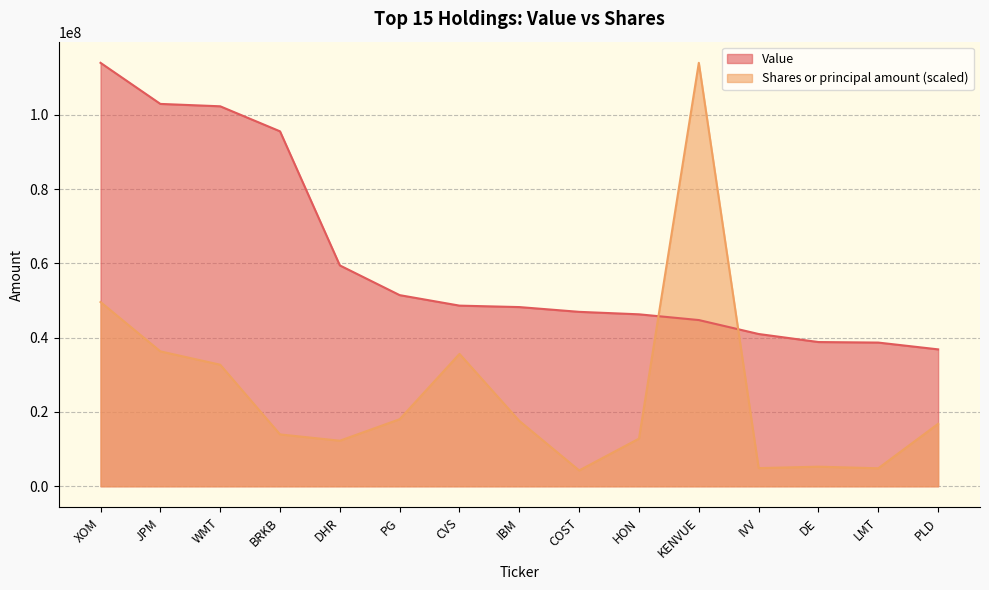

At which label does Value reach its minimum?

PLD